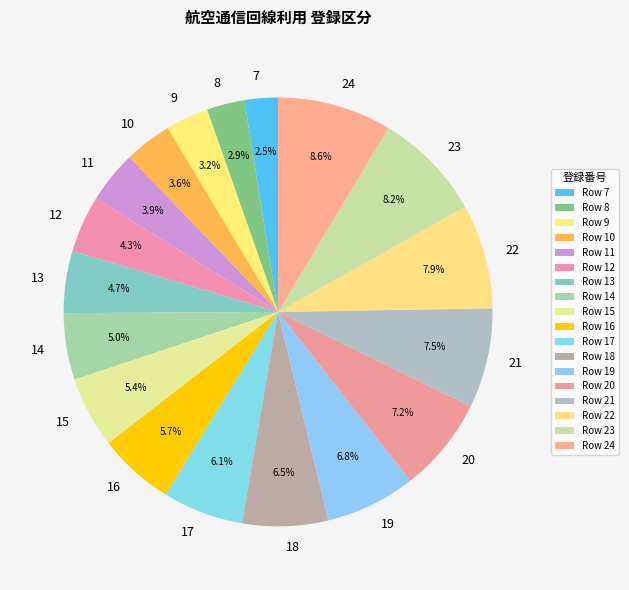

The 21 slice represents 8% of the pie. True or false?

True